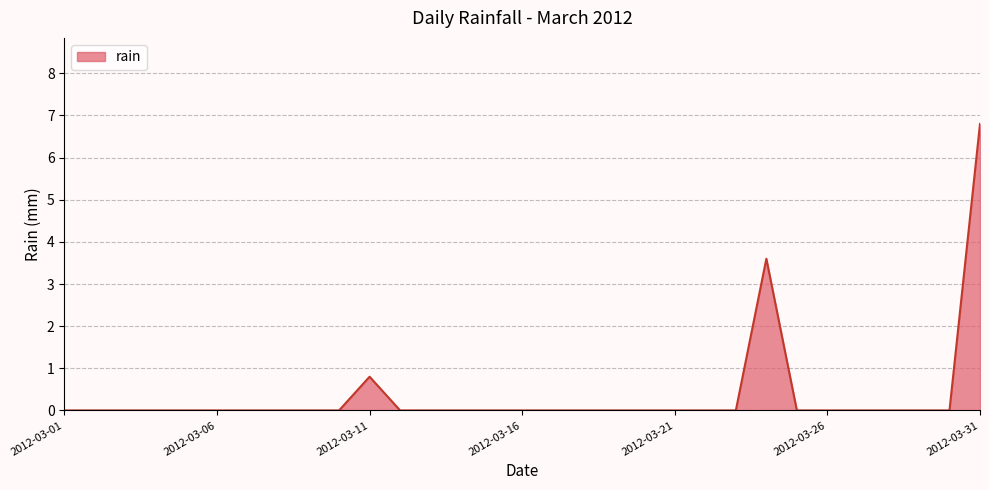

What is the maximum value shown in the chart?

6.8